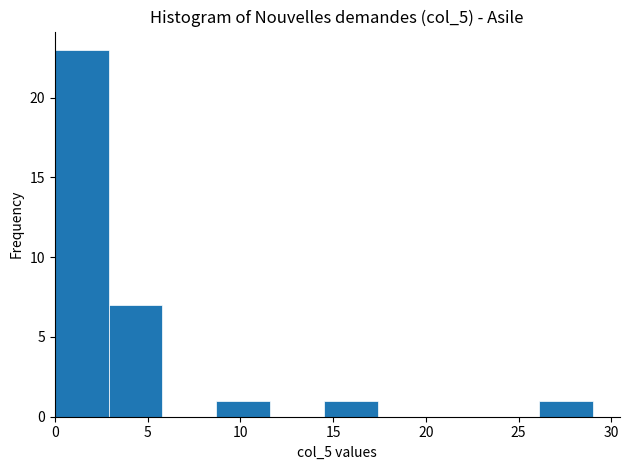

What is the height of the bar covering 0.0 to 2.9 on the x-axis? Neither the bar edges nor the heights are printed on the chart, so give them approximately, as read against the axes.

23